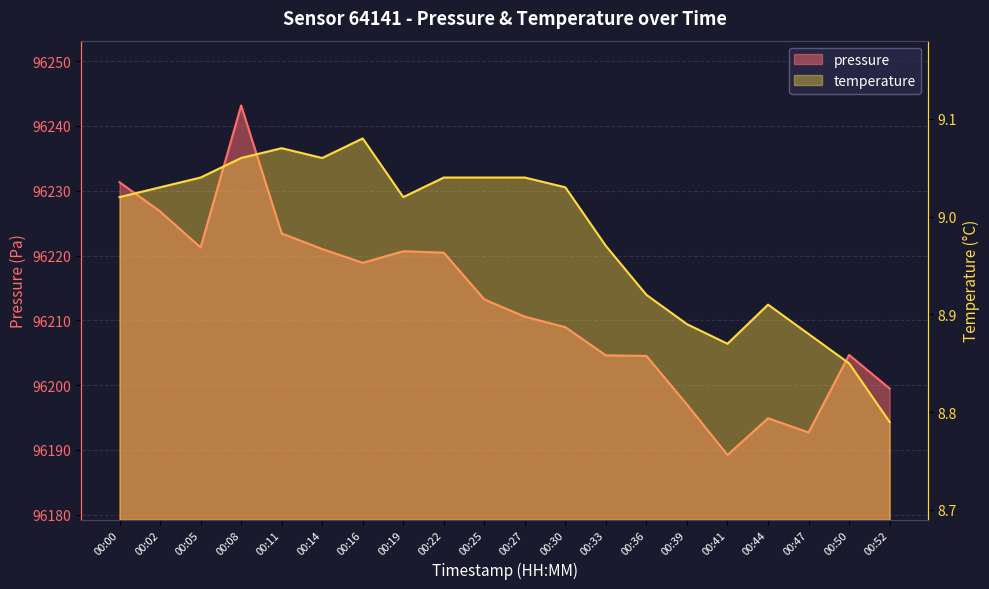

Reading left to right, list all the values displayed in this chart.

pressure: 96231.3	96226.8	96221.2	96243.2	96223.4	96221.0	96218.9	96220.7	96220.4	96213.2	96210.6	96208.9	96204.6	96204.5	96197.0	96189.2	96194.9	96192.7	96204.7	96199.5
temperature: 9.0	9.0	9.0	9.1	9.1	9.1	9.1	9.0	9.0	9.0	9.0	9.0	9.0	8.9	8.9	8.9	8.9	8.9	8.8	8.8